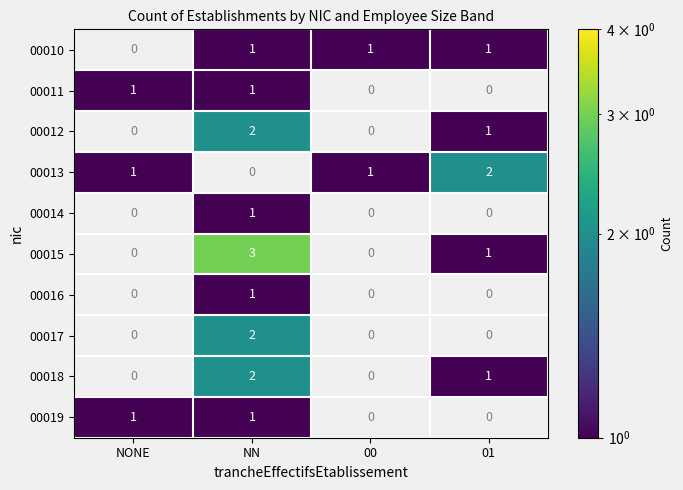

Which category has the highest value in the 00017 series?

NN